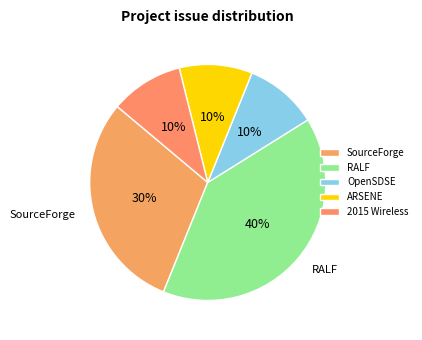

How many slices are in this pie chart?

5